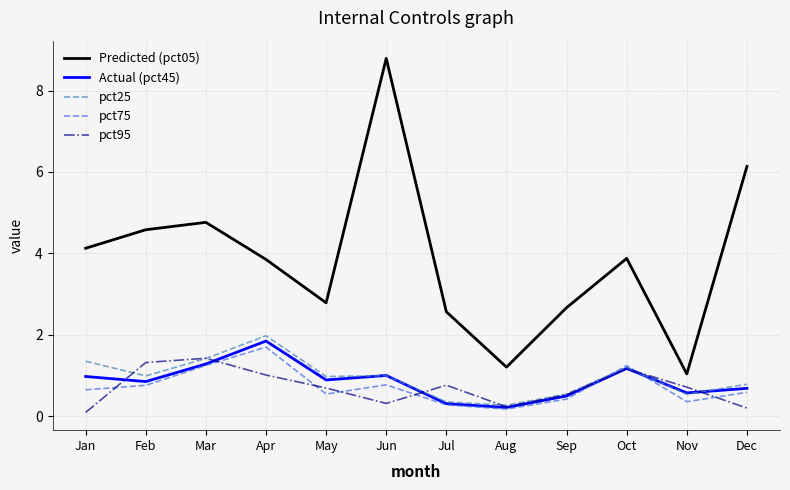

What is the average value of the pct25 series?

0.9